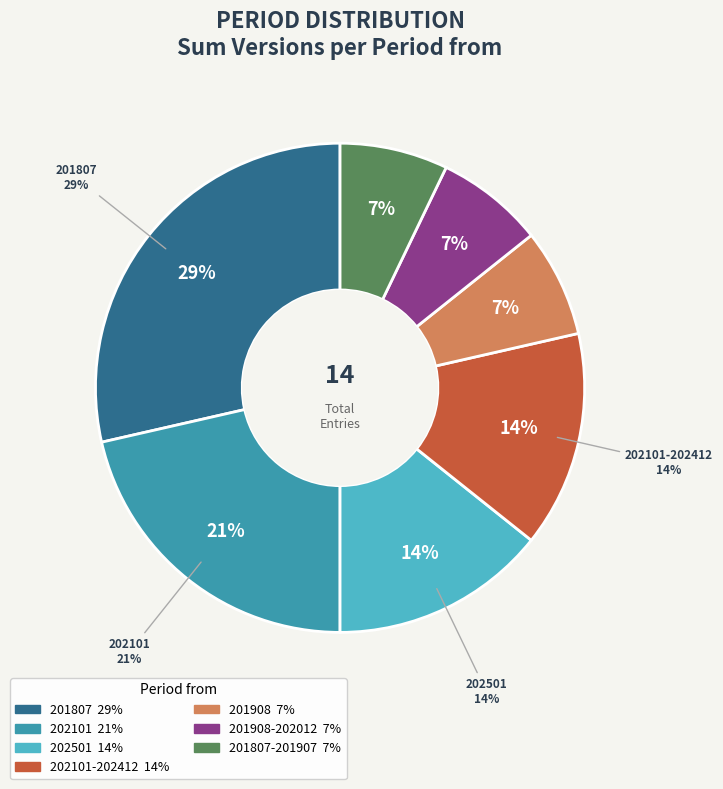

True or false: 202101 accounts for 21% of the total.

True